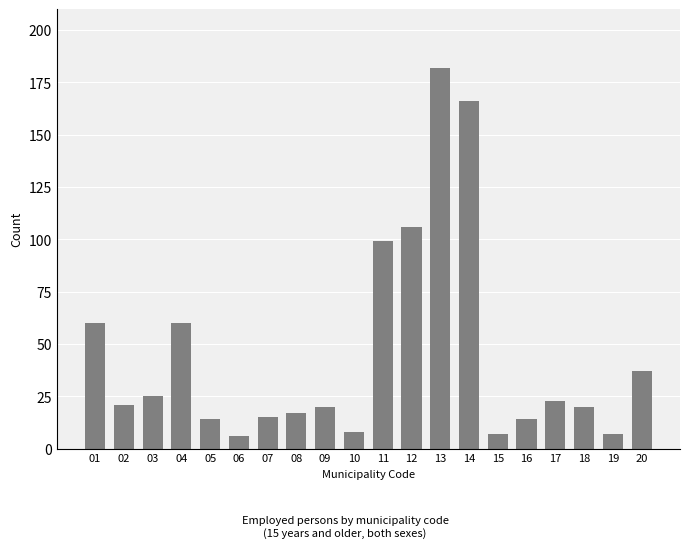

What is the difference between the maximum and second lowest values?

175